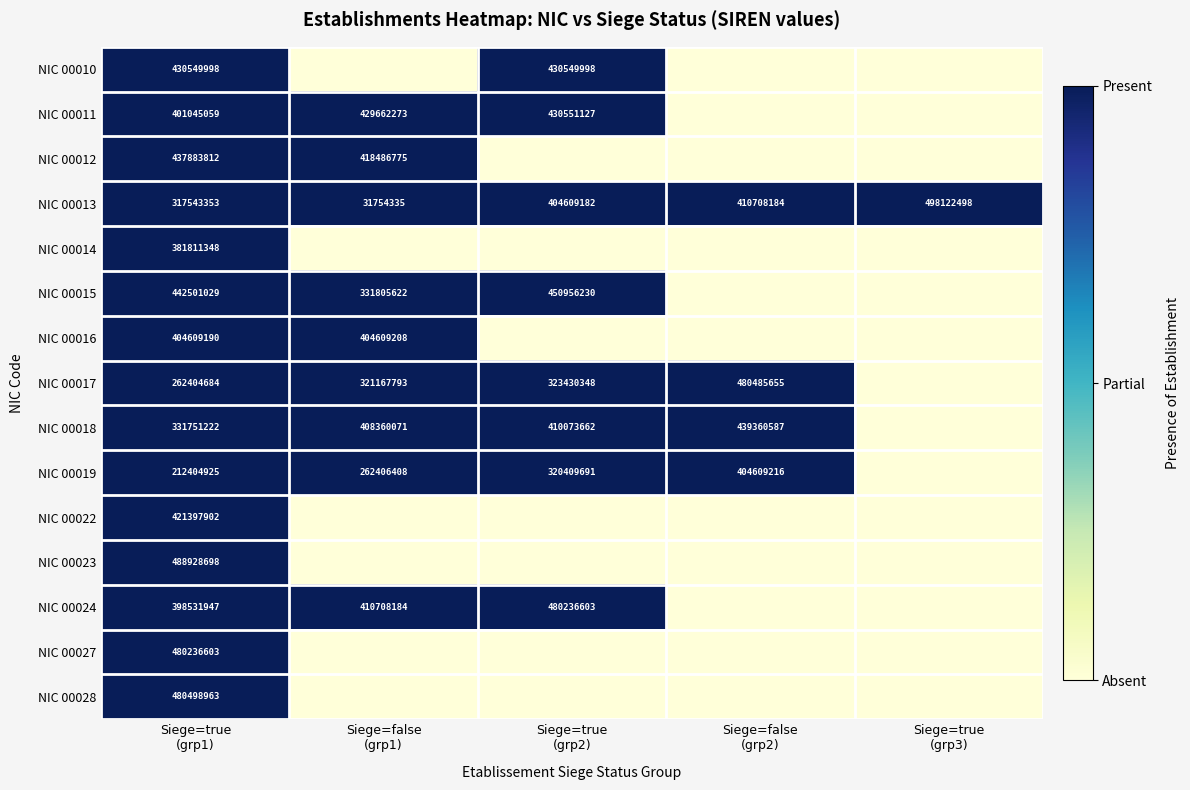

True or false: NIC 00024 has a value of 0 at Siege=true (grp3).

False